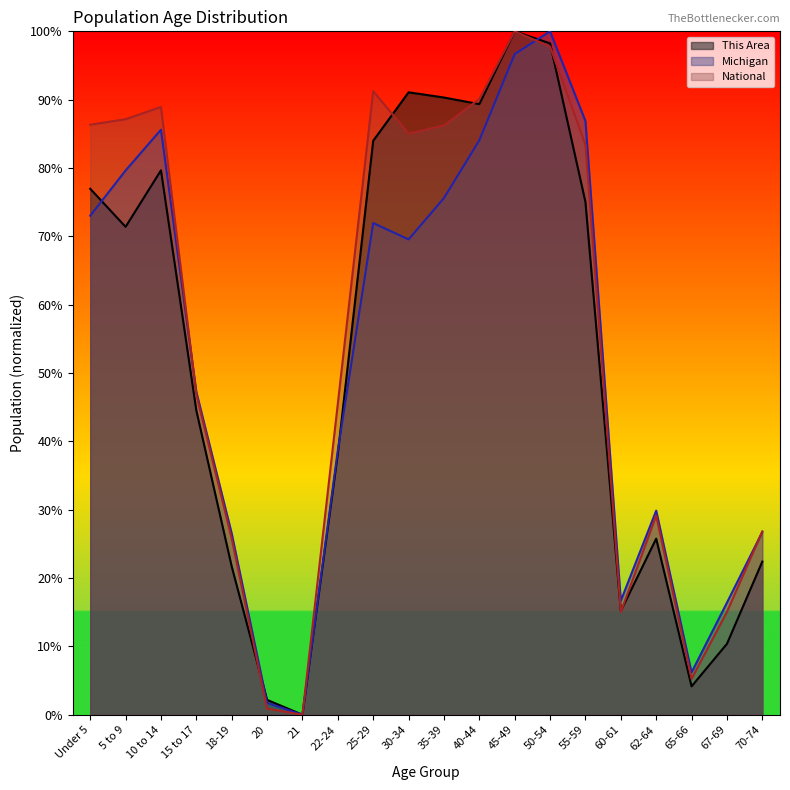

The This Area series shows -0.3 at 21. True or false?

False